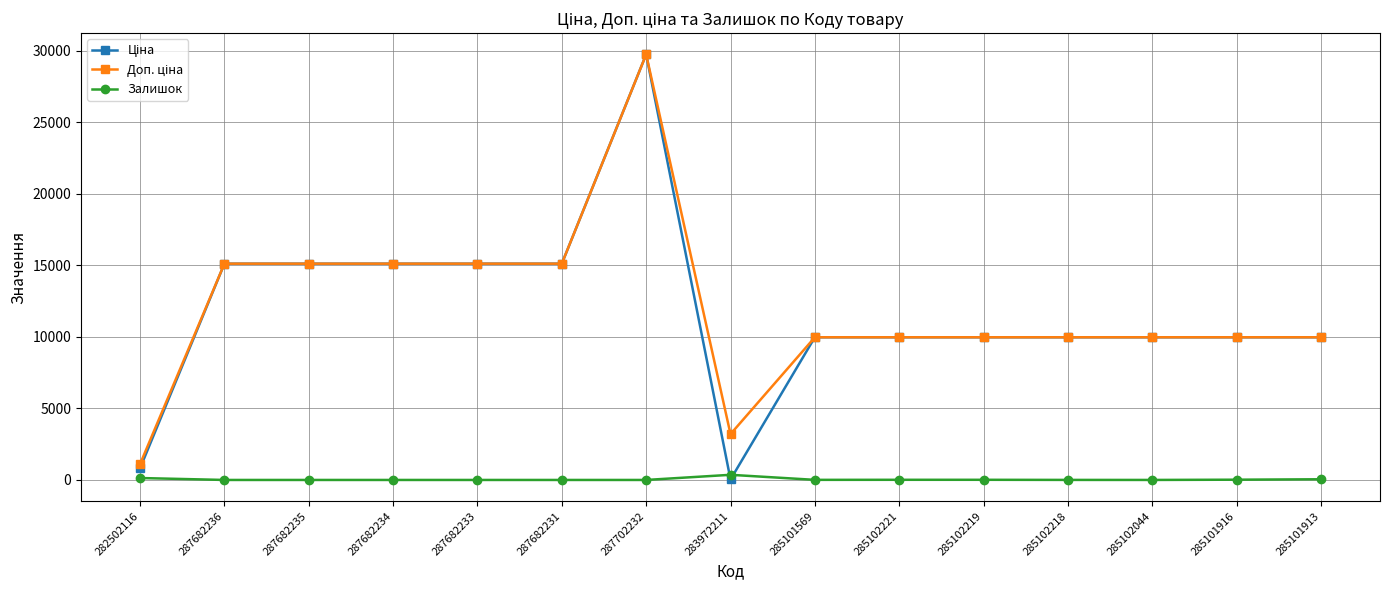

At which category is the sum across all series the highest?

287702232